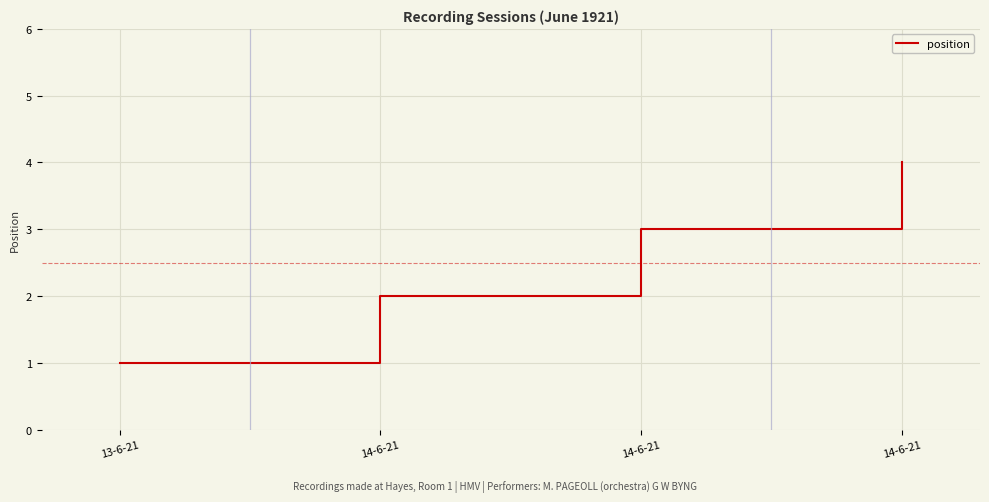

How many lines are shown in the chart?

1